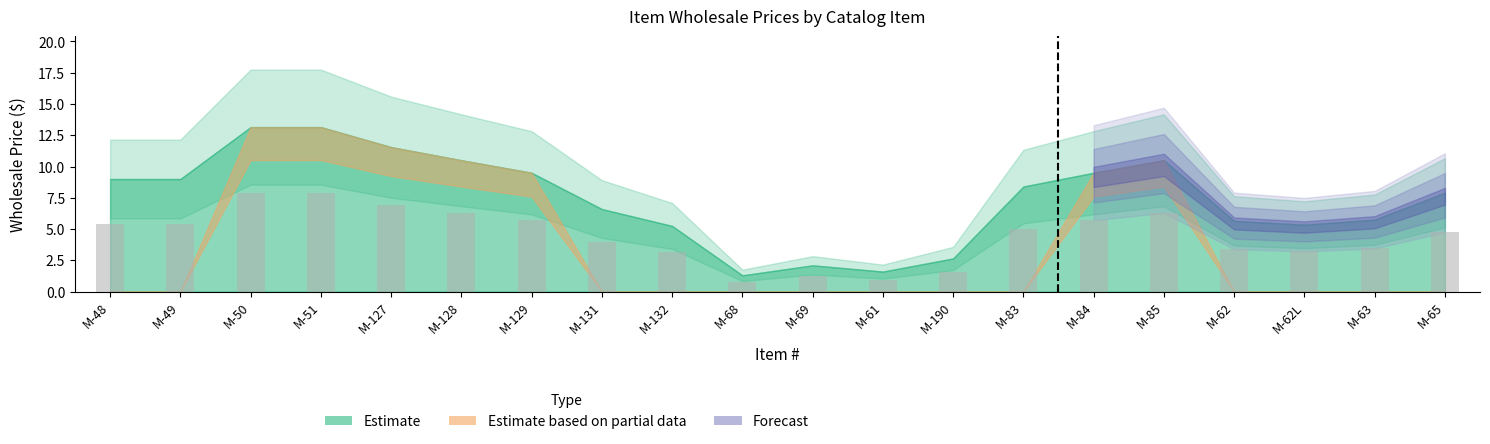

What is the maximum value shown in the chart?

7.9